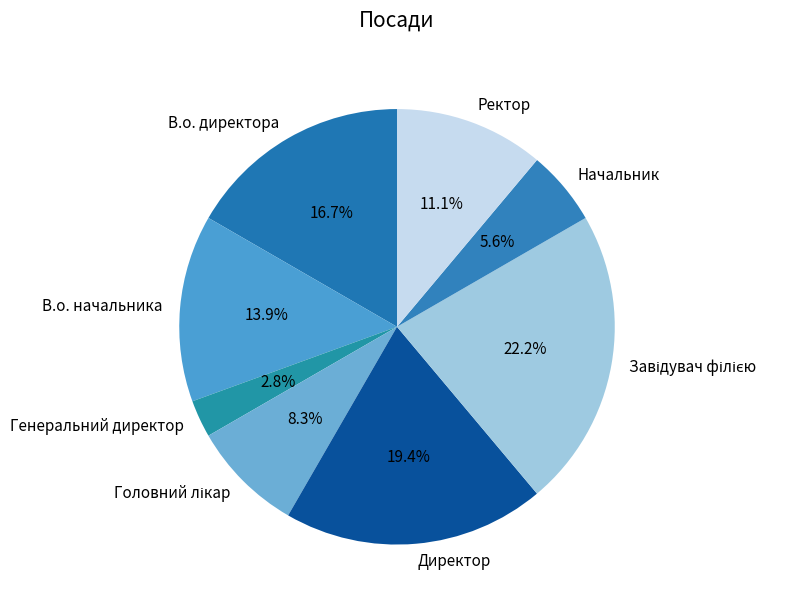

Does Начальник represent more than half of the total?

No